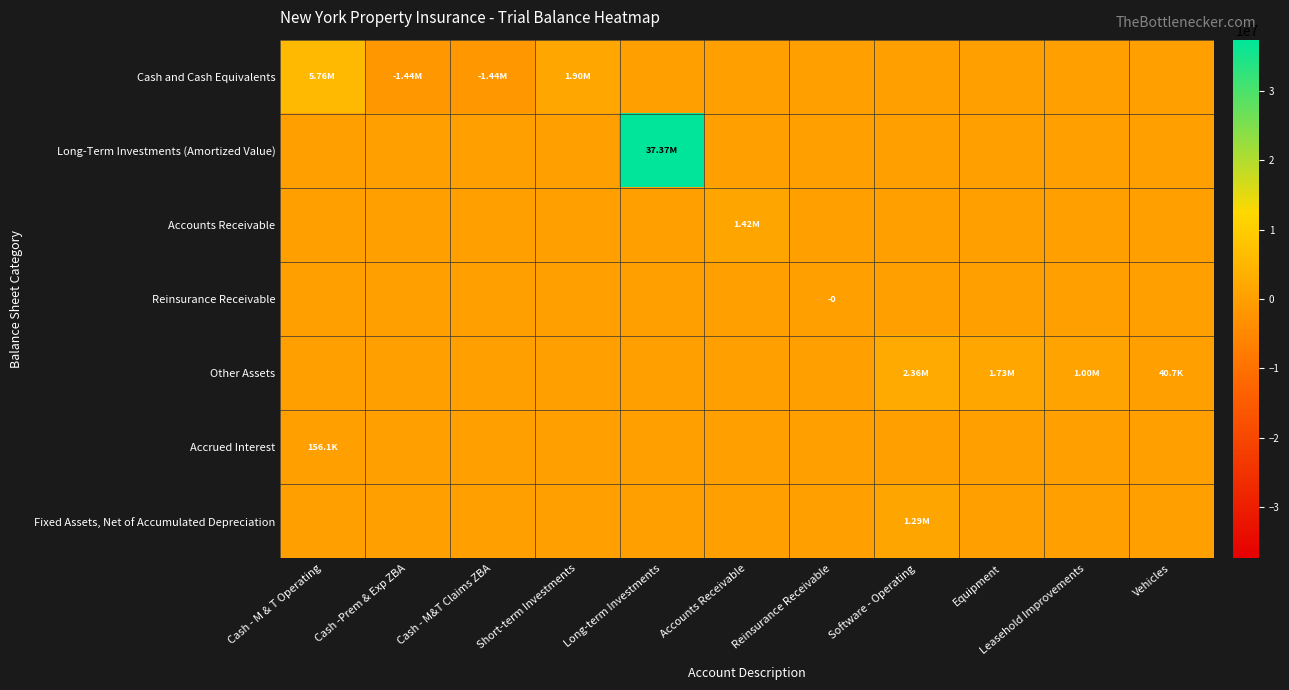

Is the value of Accrued Interest at Cash - M & T Operating greater than the value of Reinsurance Receivable at Long-term Investments?

Yes